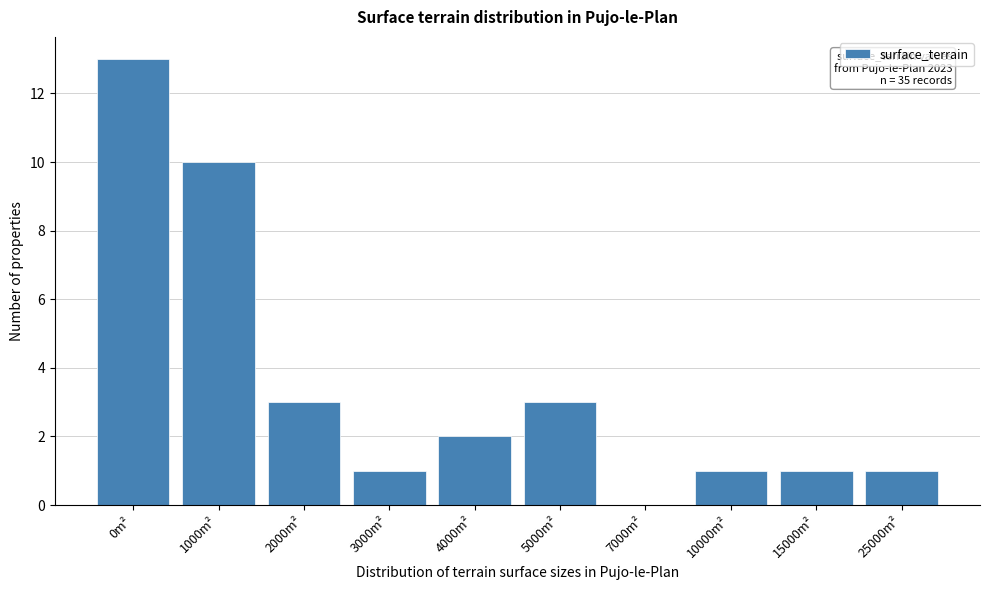

Reading right to left, list all the values displayed in this chart.

25000m²=1	15000m²=1	10000m²=1	7000m²=0	5000m²=3	4000m²=2	3000m²=1	2000m²=3	1000m²=10	0m²=13